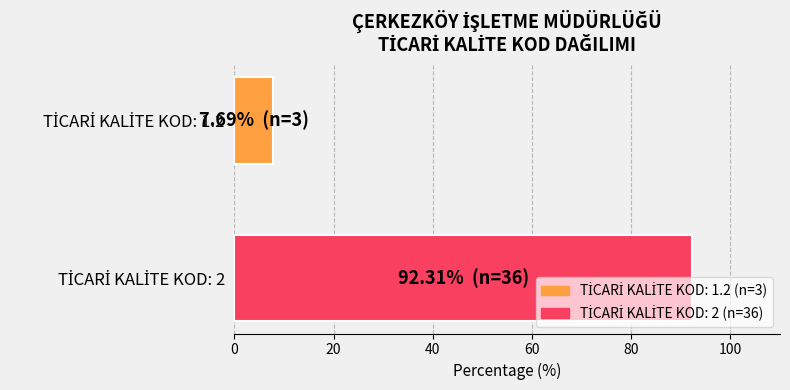

How many categories are shown in the chart?

2